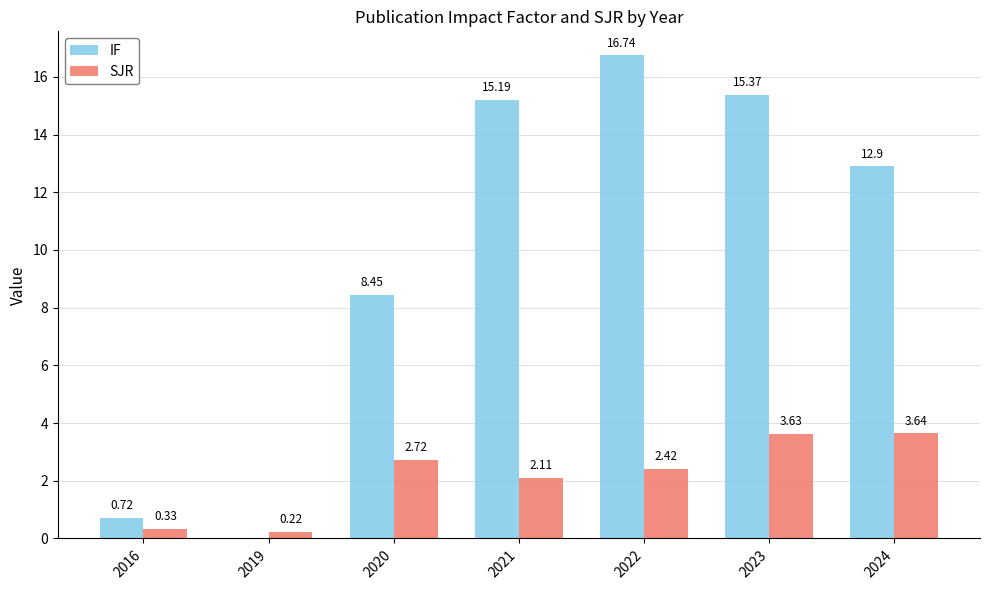

Between 2016 and 2020, which series saw the biggest shift?

IF